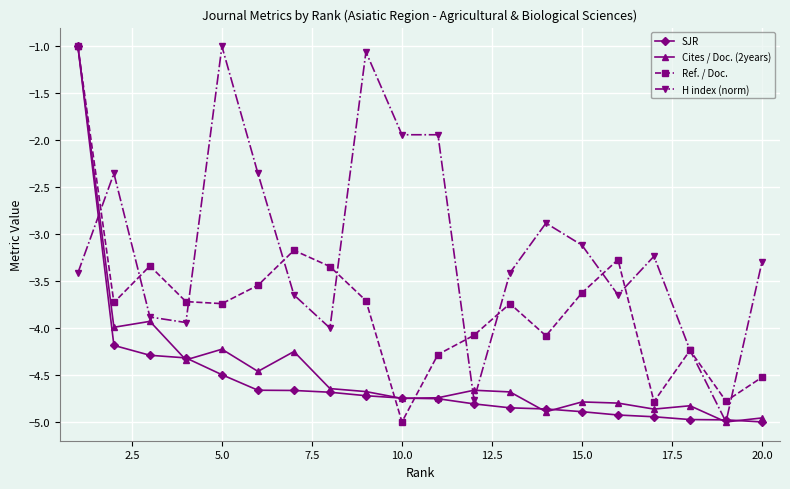

Which series has the largest total across all categories?

H index (norm)